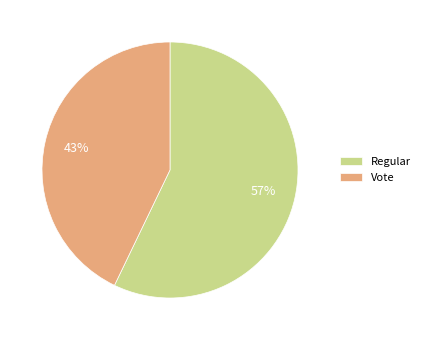

Which category has the biggest portion of the pie?

Regular